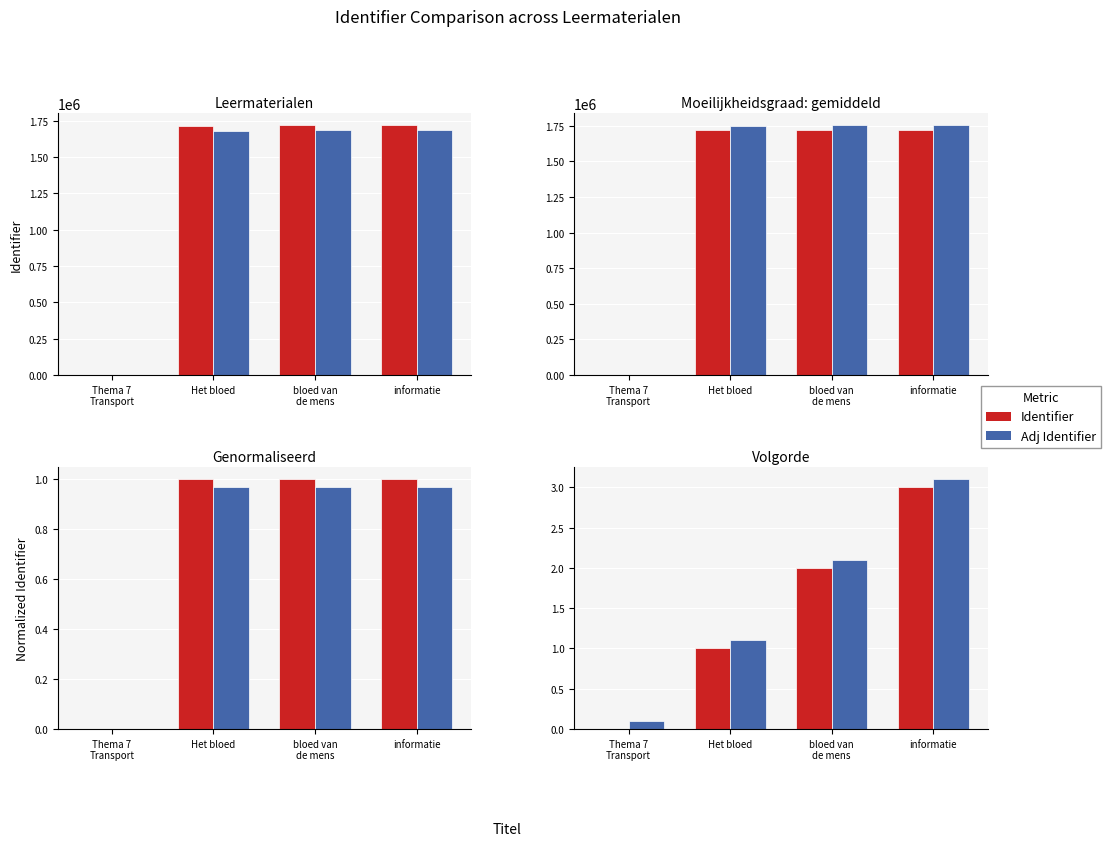

What is the difference between the Identifier values at Het bloed and bloed van
de mens?

1.0